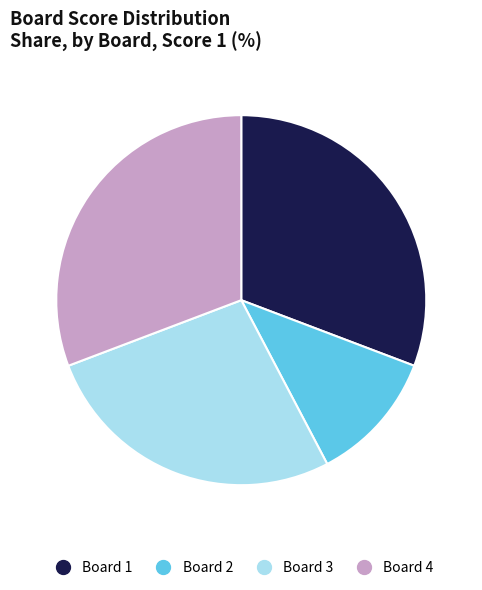

Do Board 1 and Board 4 together represent more than half of the pie?

Yes